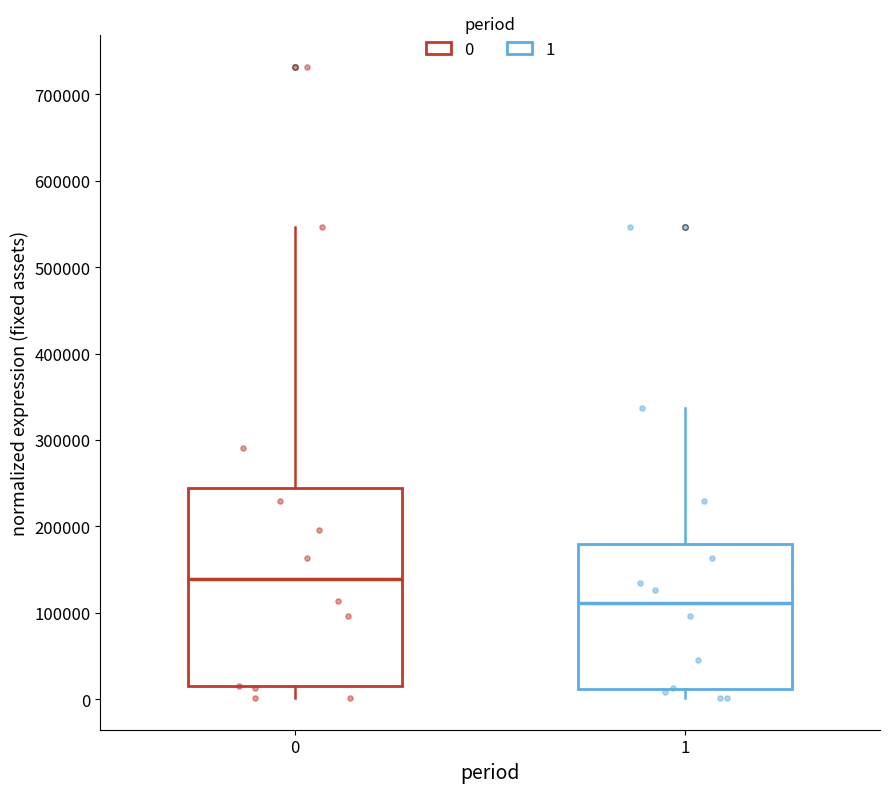

Where is the upper edge of the box at x = 1 on the y-axis? The values are not printed on the chart, so give them approximately, as read against the axis.

180000